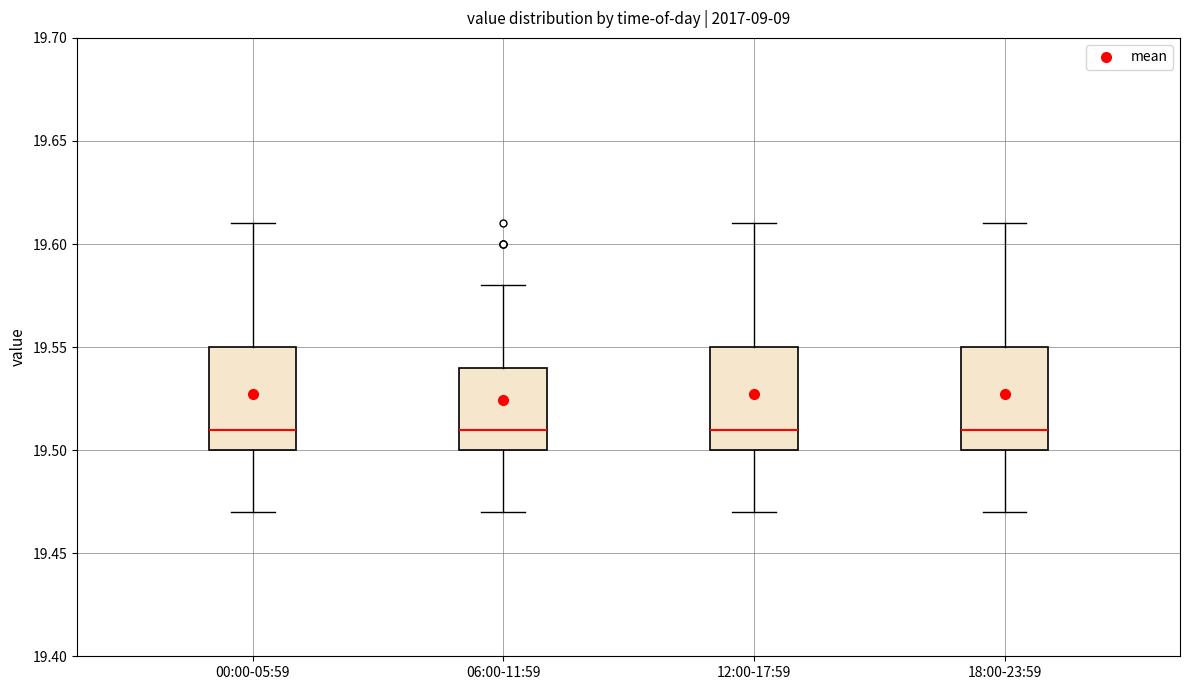

Reading left to right, read every box against the y-axis: the position of its median line, the range the box covers, and the ends of its whiskers. The values are not printed on the chart, so give them approximately, as read against the axis.

00:00-05:59: median 19.51, box 19.50 to 19.55, whiskers 19.47 to 19.61
06:00-11:59: median 19.51, box 19.50 to 19.54, whiskers 19.47 to 19.58
12:00-17:59: median 19.51, box 19.50 to 19.55, whiskers 19.47 to 19.61
18:00-23:59: median 19.51, box 19.50 to 19.55, whiskers 19.47 to 19.61